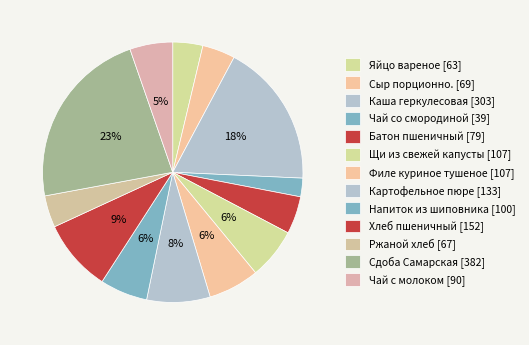

Rank the categories by value from lowest to highest.

Чай со смородиной, Яйцо вареное, Ржаной хлеб, Сыр порционно., Батон пшеничный, Чай с молоком, Напиток из шиповника, Щи из свежей капусты, Филе куриное тушеное, Картофельное пюре, Хлеб пшеничный, Каша геркулесовая, Сдоба Самарская